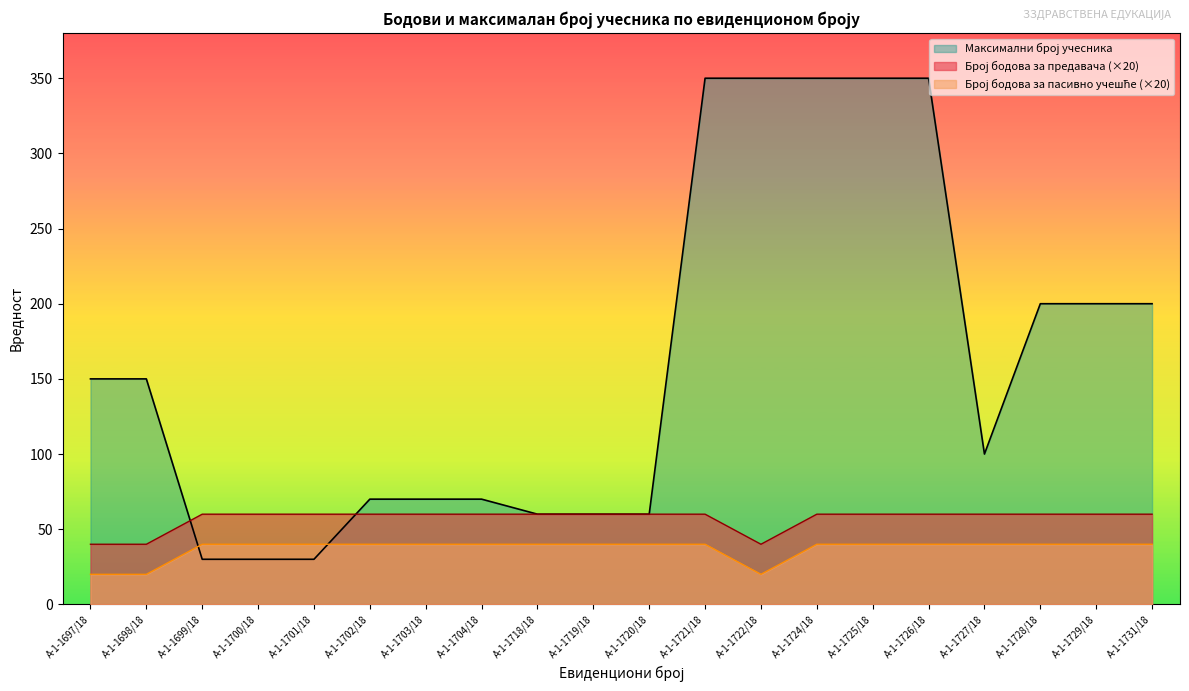

What is the value of the Број бодова за пасивно учешће point at the 4th from the left?

40